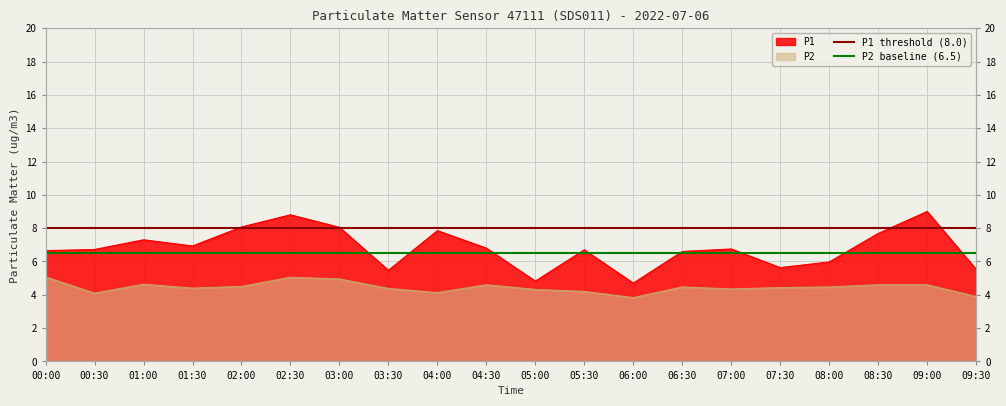

Reading left to right, transcribe all the data shown in this chart.

P1: 00:00=6.7	00:30=6.7	01:00=7.3	01:30=6.9	02:00=8.1	02:30=8.8	03:00=8.1	03:30=5.5	04:00=7.8	04:30=6.8	05:00=4.8	05:30=6.7	06:00=4.7	06:30=6.6	07:00=6.8	07:30=5.6	08:00=6.0	08:30=7.7	09:00=9.0	09:30=5.5
P2: 00:00=5.1	00:30=4.1	01:00=4.6	01:30=4.4	02:00=4.5	02:30=5.0	03:00=5.0	03:30=4.4	04:00=4.1	04:30=4.6	05:00=4.3	05:30=4.2	06:00=3.8	06:30=4.5	07:00=4.3	07:30=4.4	08:00=4.5	08:30=4.6	09:00=4.6	09:30=3.9